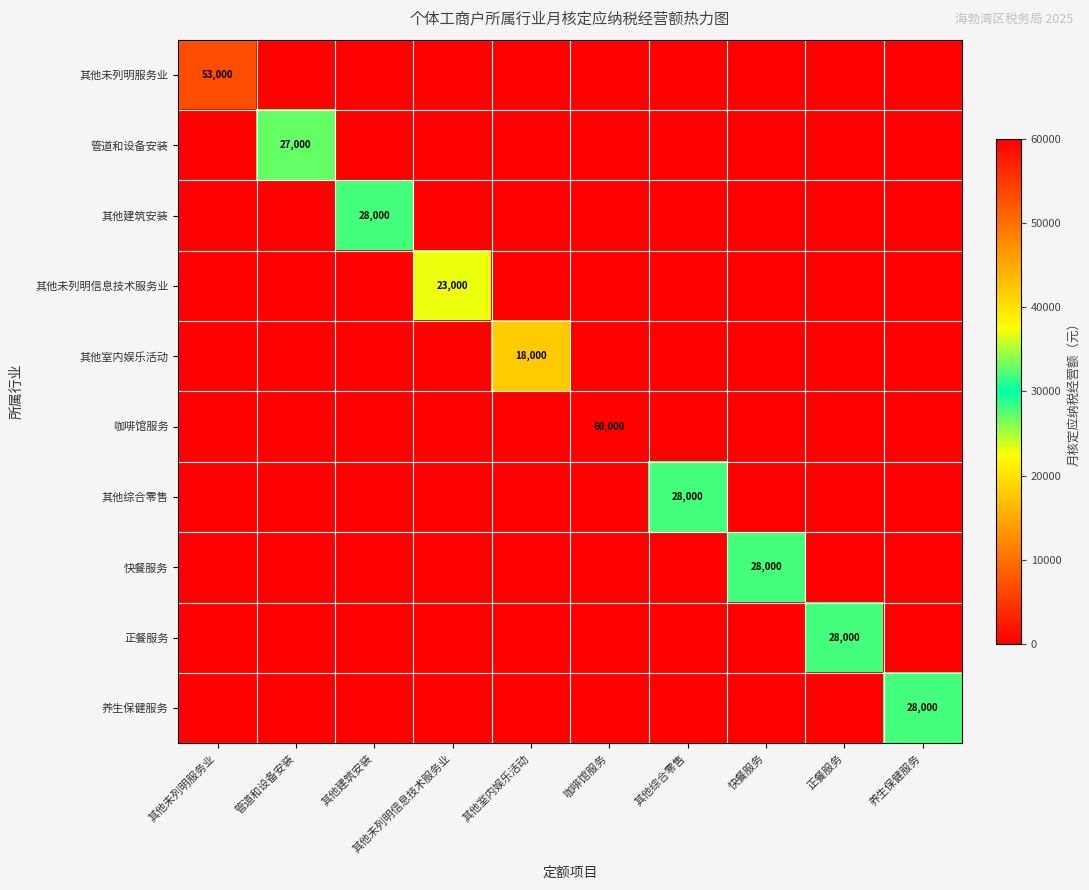

Is the value of 管道和设备安装 at 管道和设备安装 greater than the value of 咖啡馆服务 at 其他室内娱乐活动?

Yes